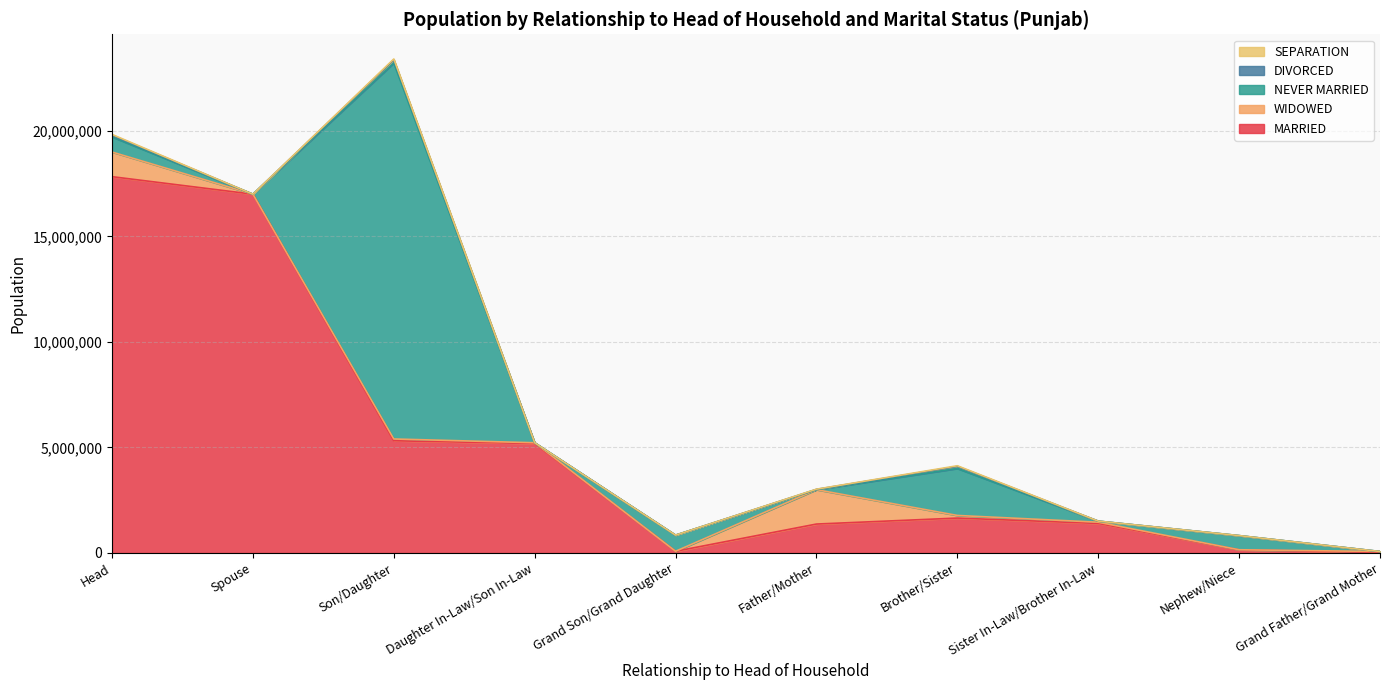

Rank the series by their maximum value, from lowest to highest.

SEPARATION, DIVORCED, WIDOWED, NEVER MARRIED, MARRIED